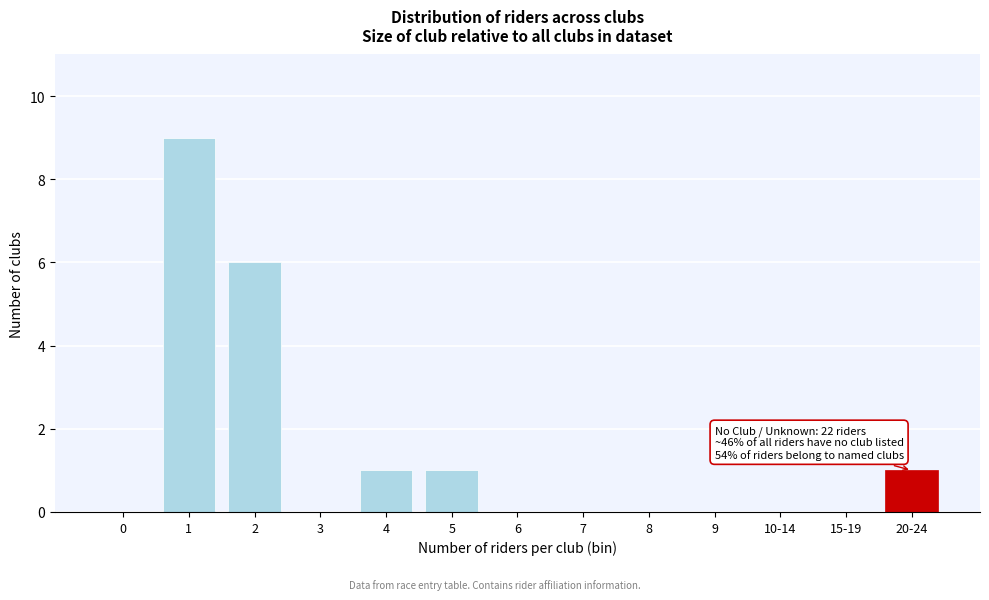

Reading left to right, list all the values displayed in this chart.

0=0	1=9	2=6	3=0	4=1	5=1	6=0	7=0	8=0	9=0	10-14=0	15-19=0	20-24=1